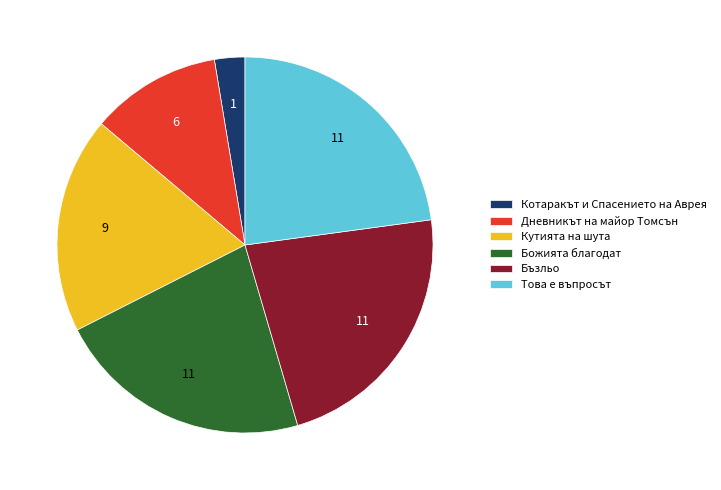

Which slice is the smallest?

Котаракът и Спасението на Аврея